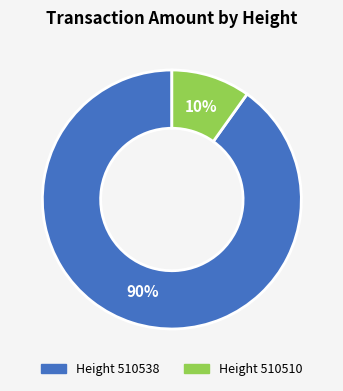

Is there any slice that represents more than half of the pie?

Yes